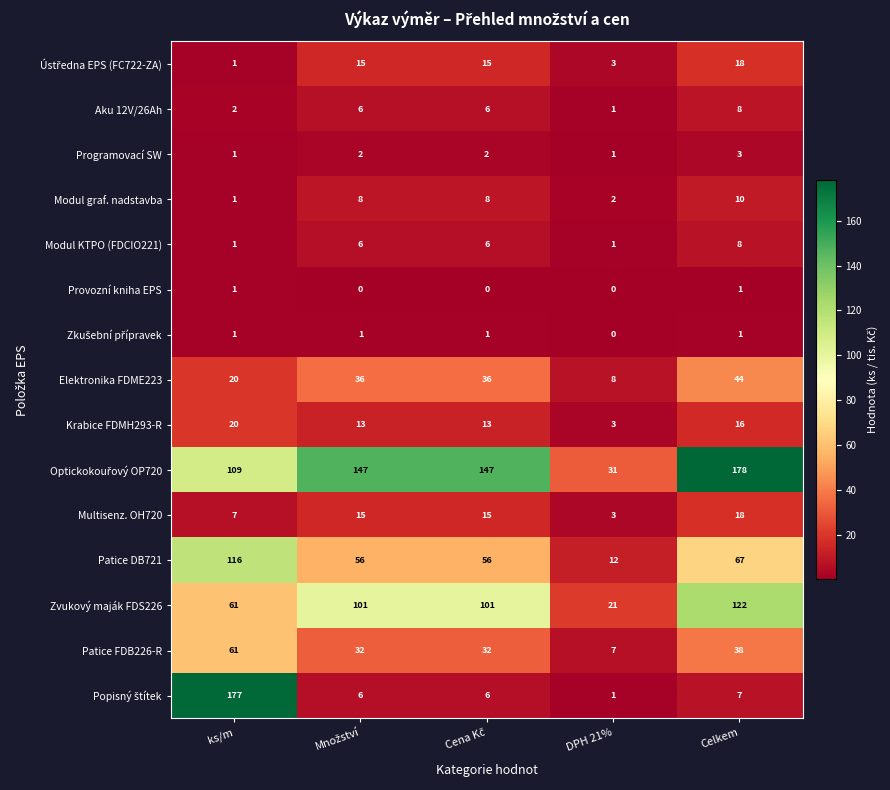

Count the number of categories in the chart.

5